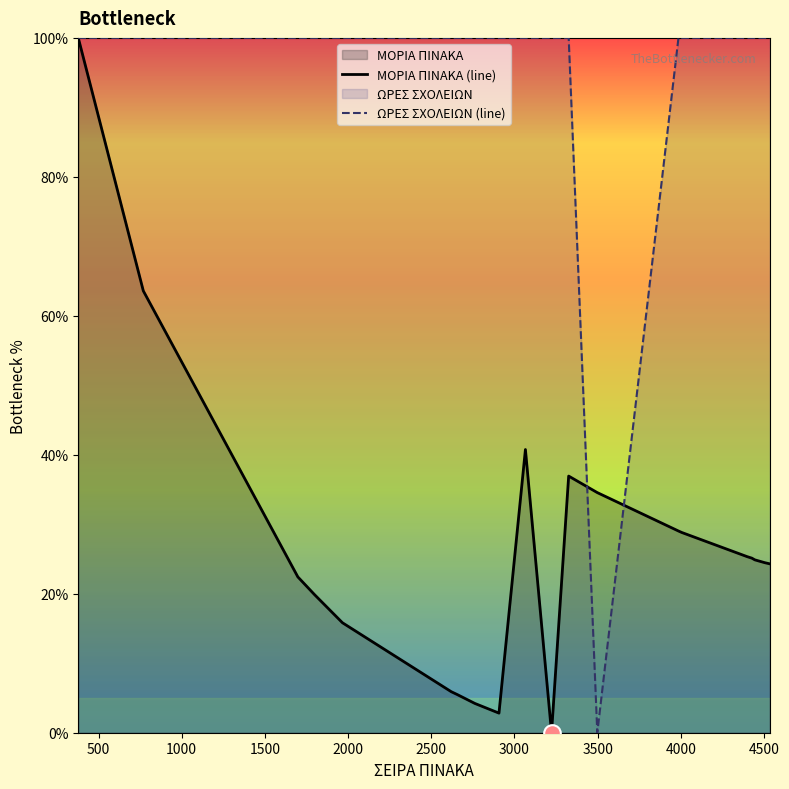

List the series in order of their overall mean, highest first.

ΩΡΕΣ ΣΧΟΛΕΙΩΝ (line), ΜΟΡΙΑ ΠΙΝΑΚΑ (line)